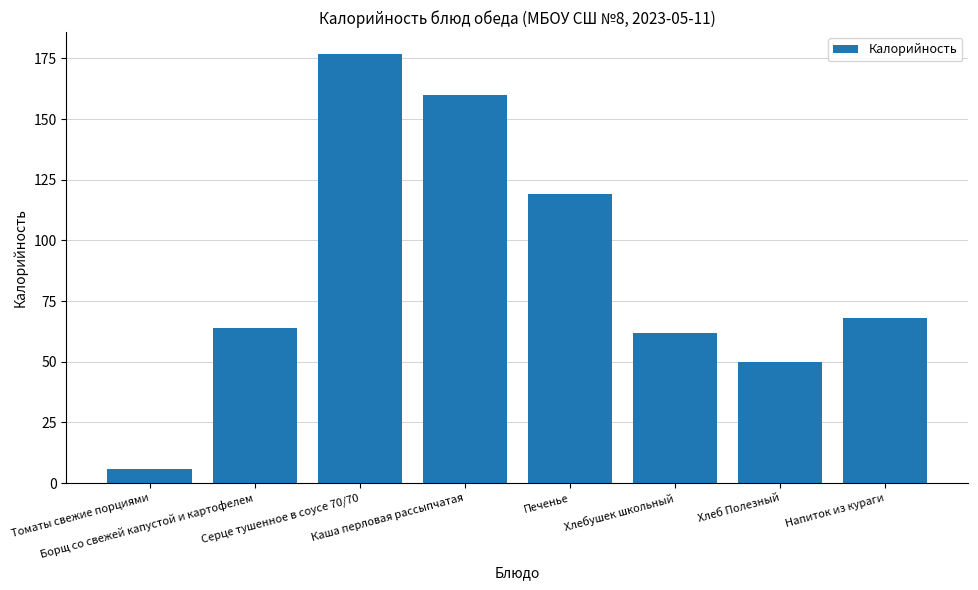

What is the value of the 6th bar from the left?

62